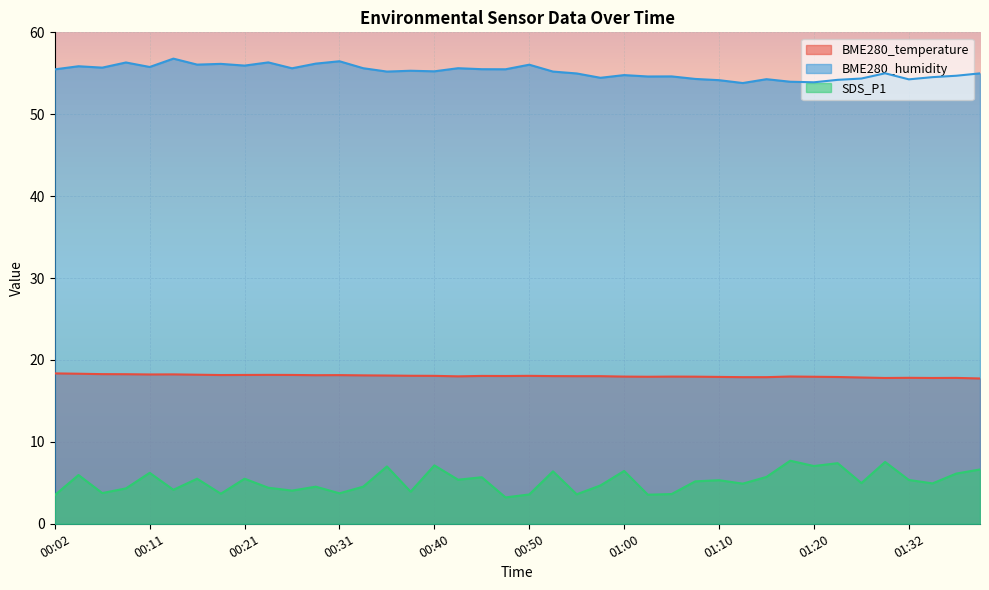

How many interior local peaks does the BME280_humidity series have?

13